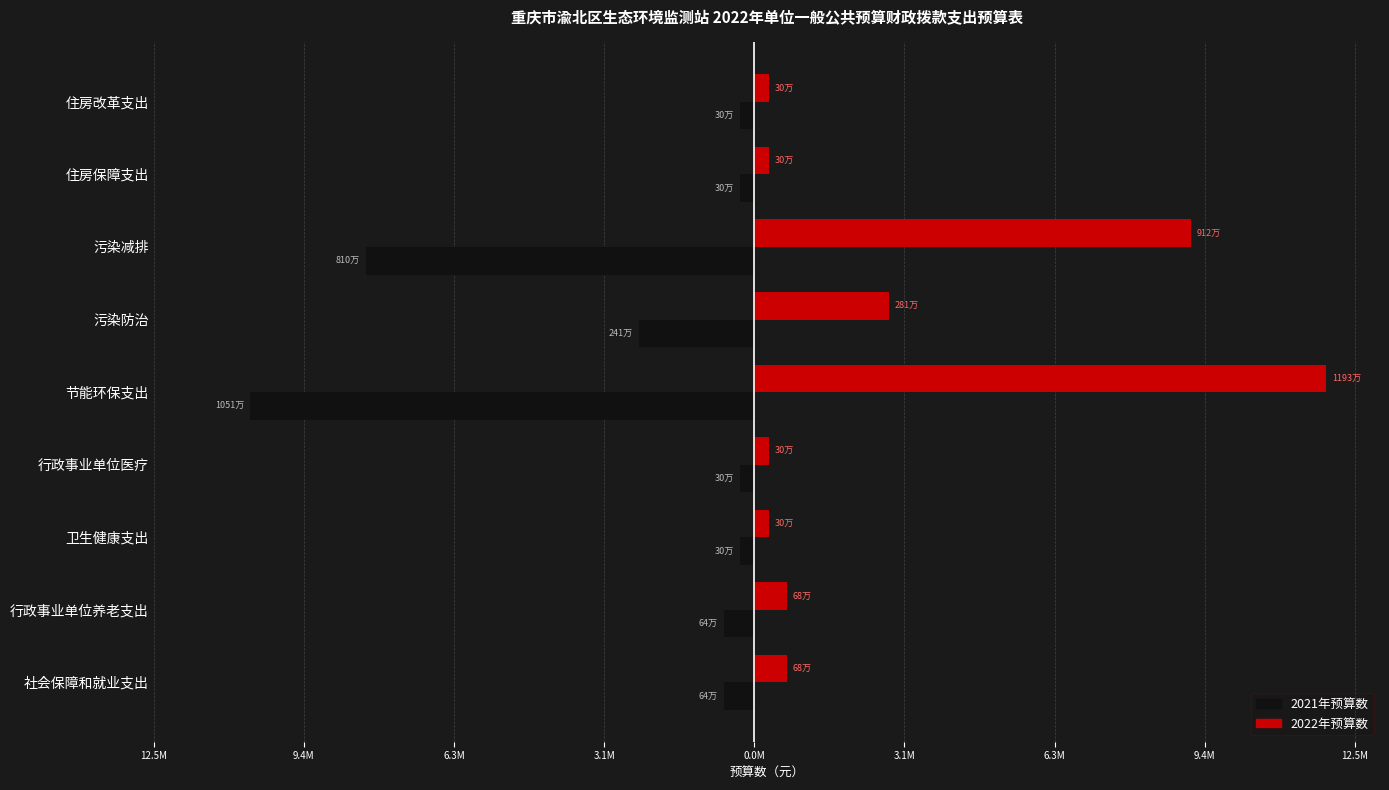

What are all the series names shown in the legend?

2021年预算数, 2022年预算数